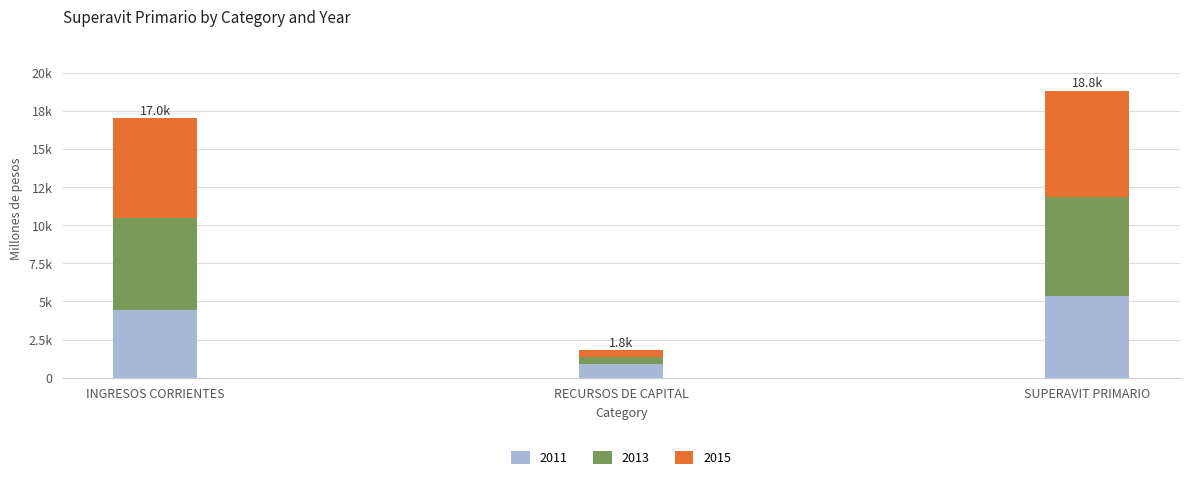

Is it true that 2015 equals 10631.0 at INGRESOS CORRIENTES?

False